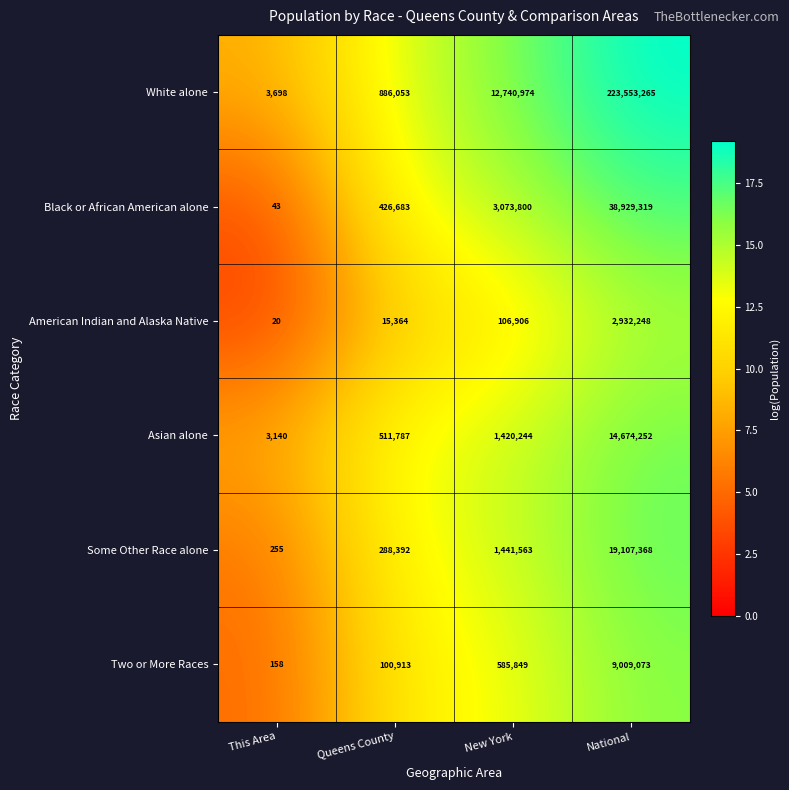

What is the sum of all White alone values?

237183990